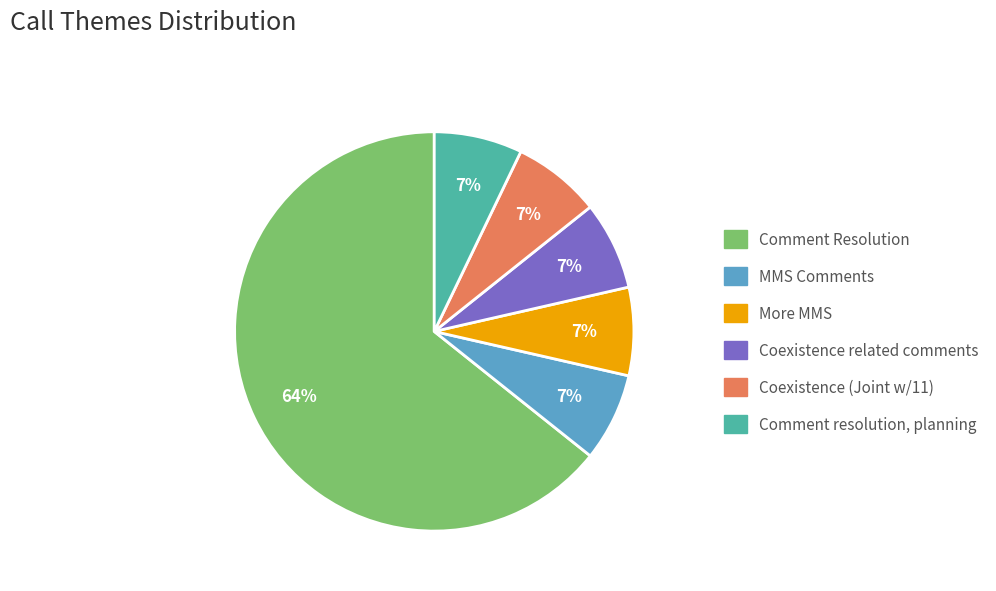

What is the ratio of the value at More MMS to the value at MMS Comments?

1.0